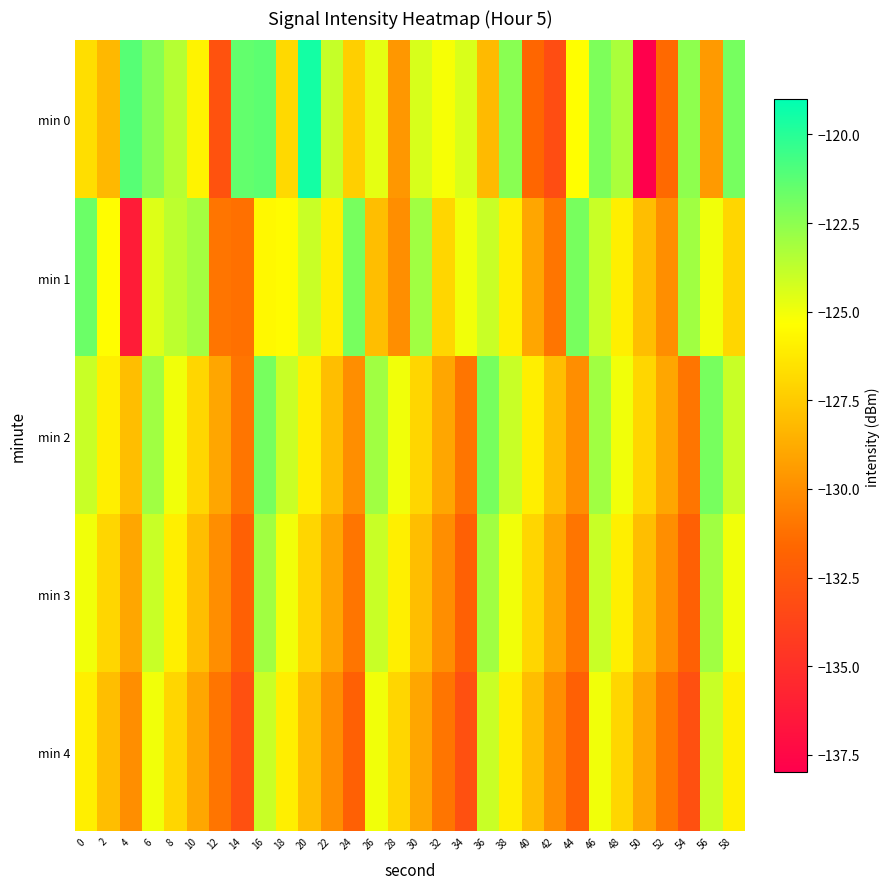

Count the number of data series in this chart.

5